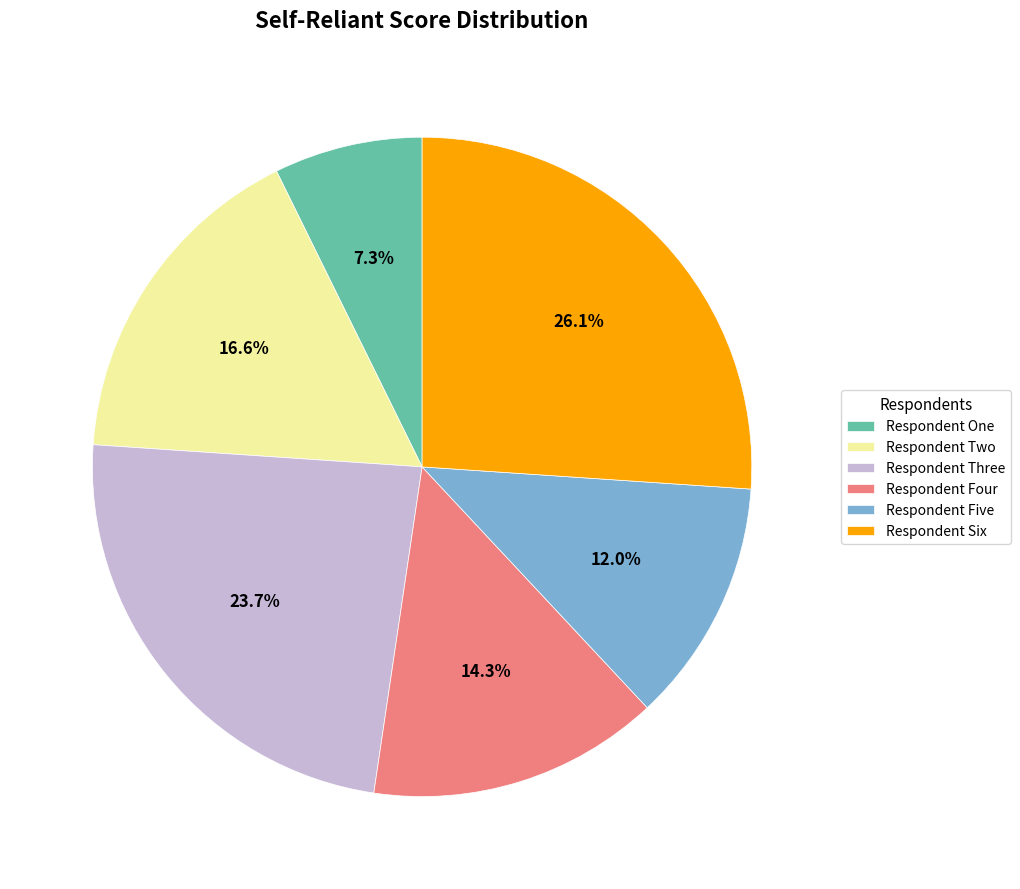

Between Respondent Four and Respondent Five, which is larger?

Respondent Four